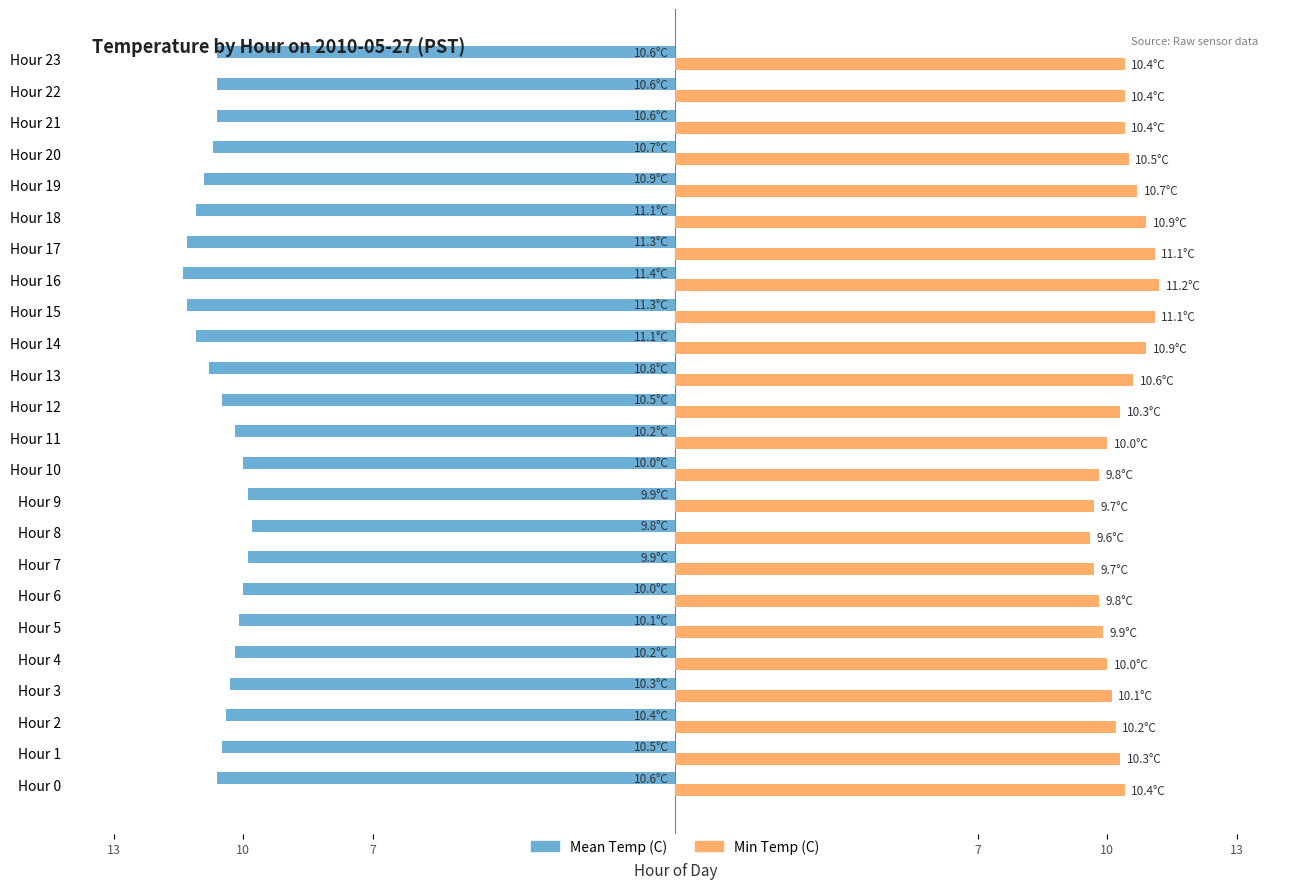

Where is Mean Temp (C) nearest to the value -10?

Hour 6